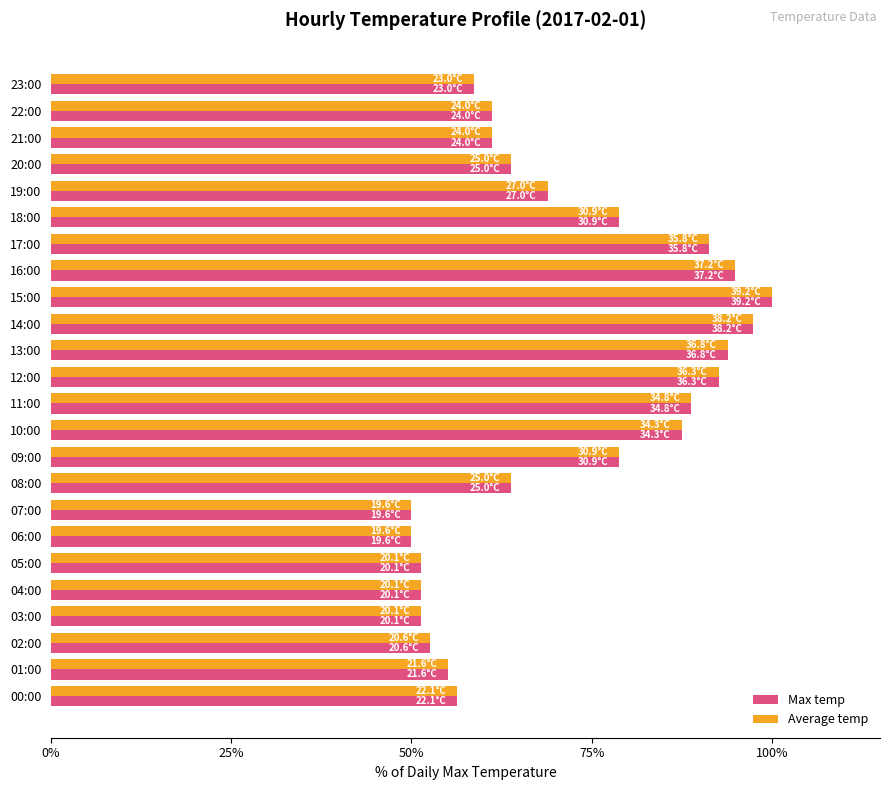

How many data points does each series have?

24